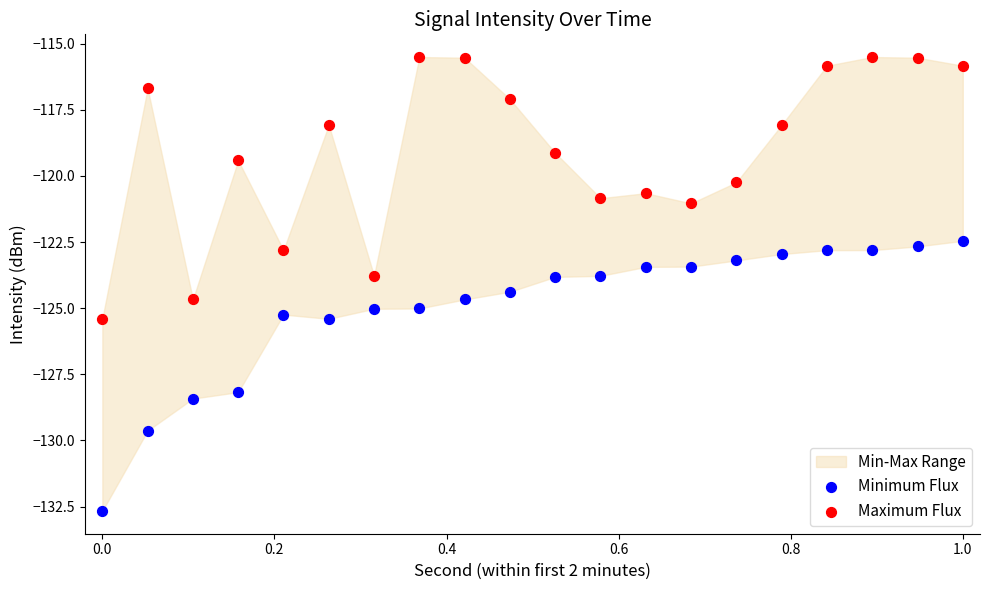

In the Maximum Flux series, what Y value is closest to -120?

-120.2